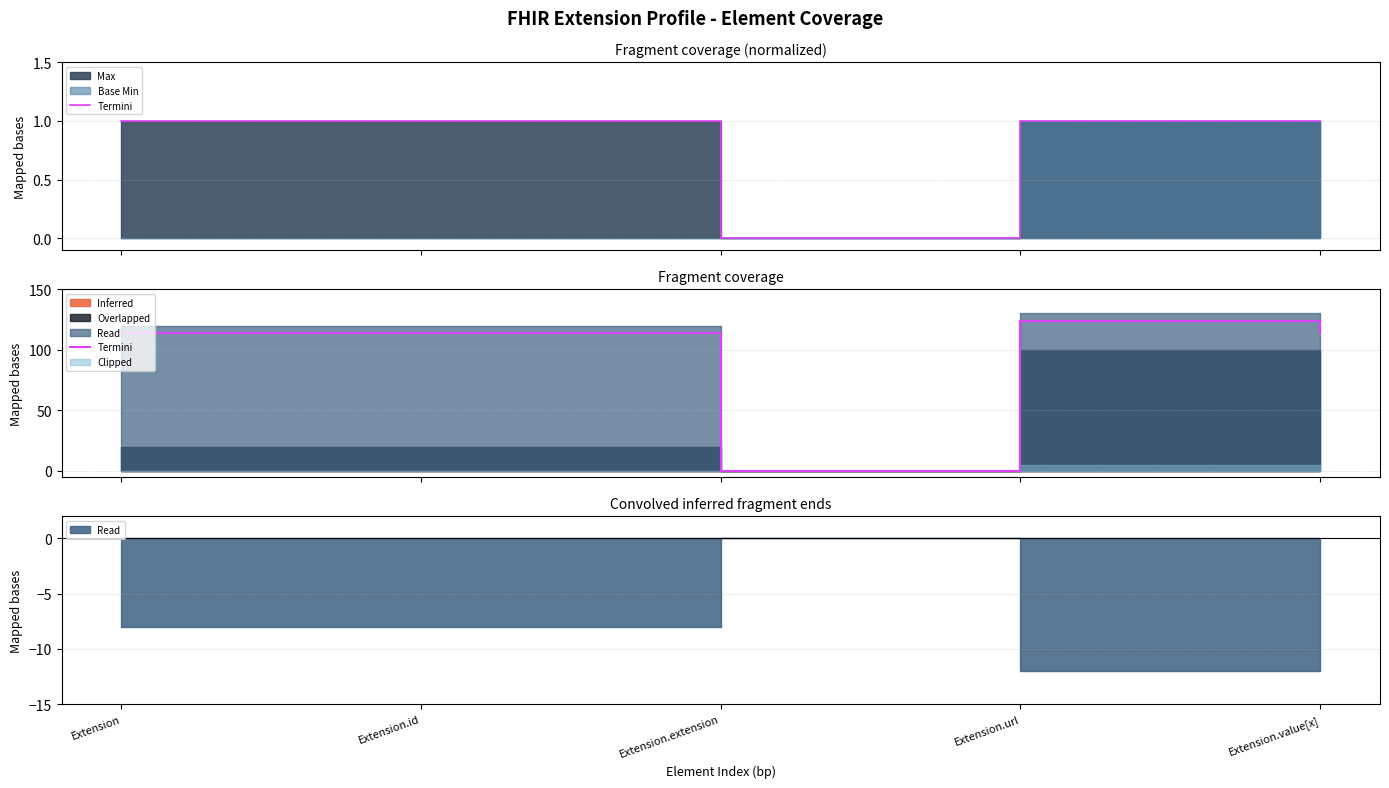

What is the average value?

93.1